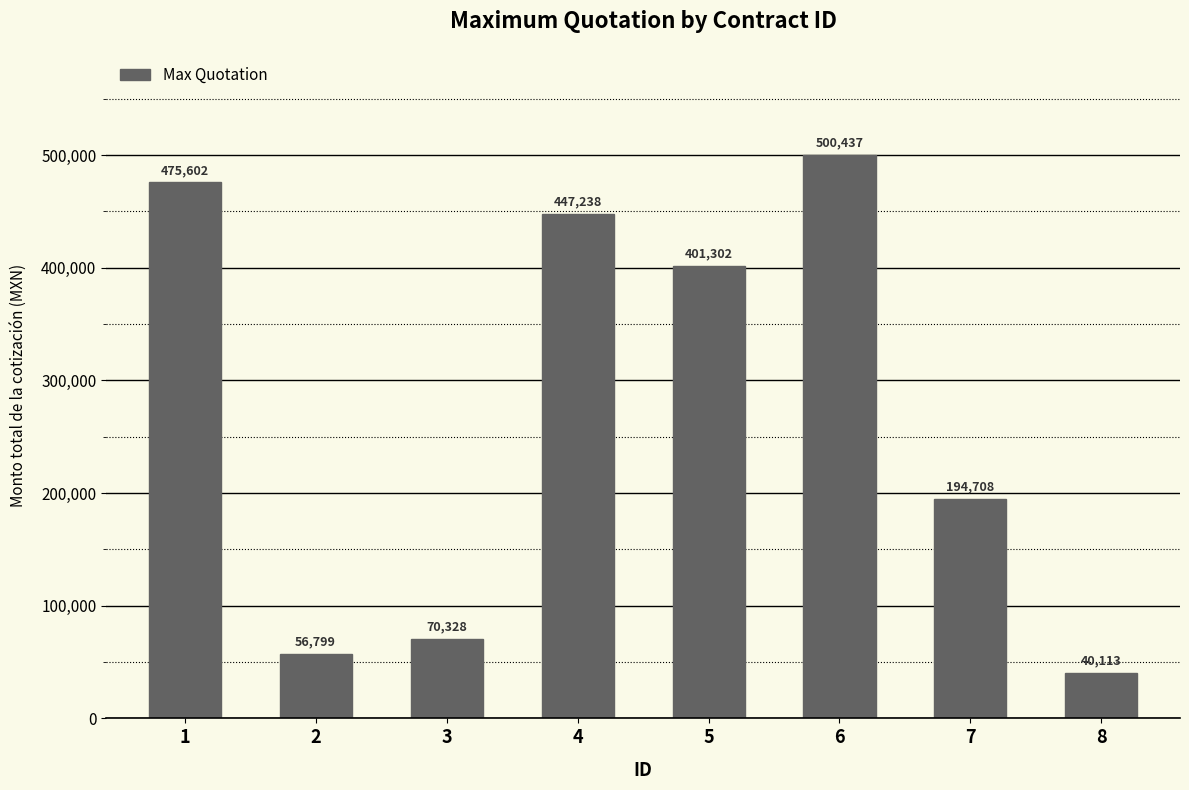

Rank the categories by value from highest to lowest.

6, 1, 4, 5, 7, 3, 2, 8